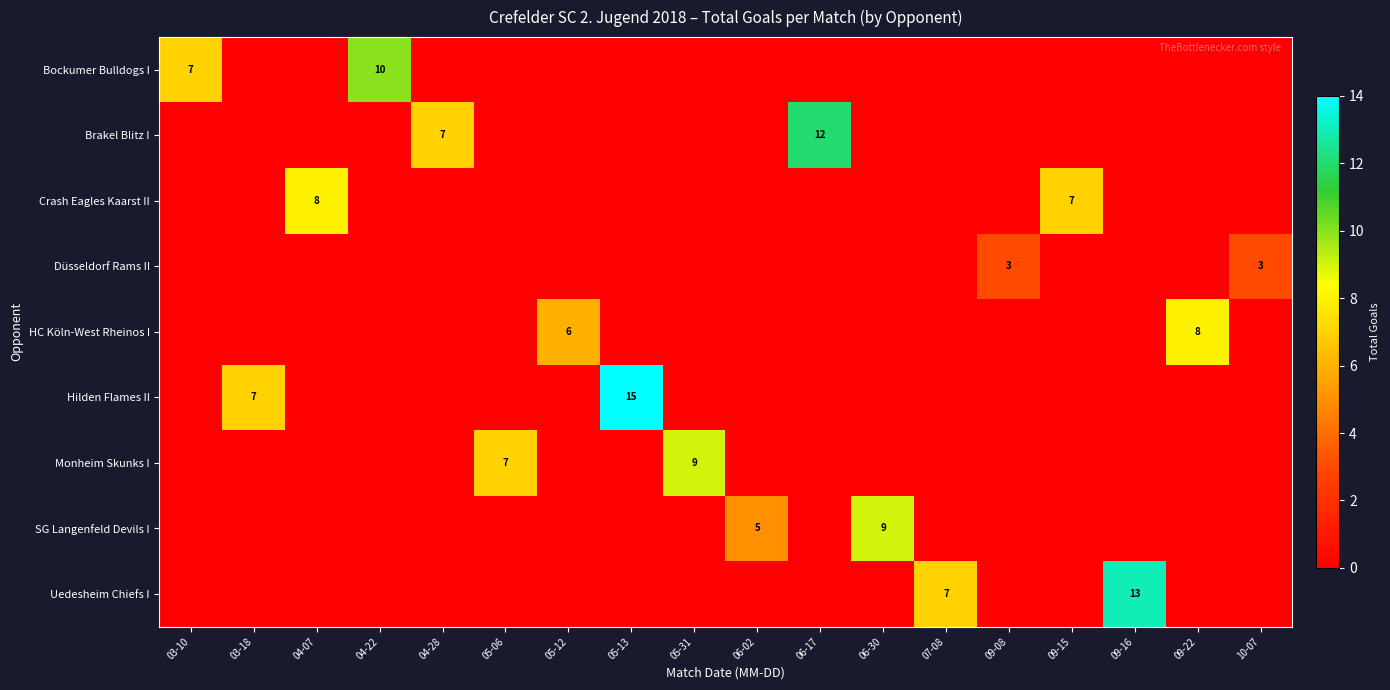

How many data points in Hilden Flames II are above -1?

2